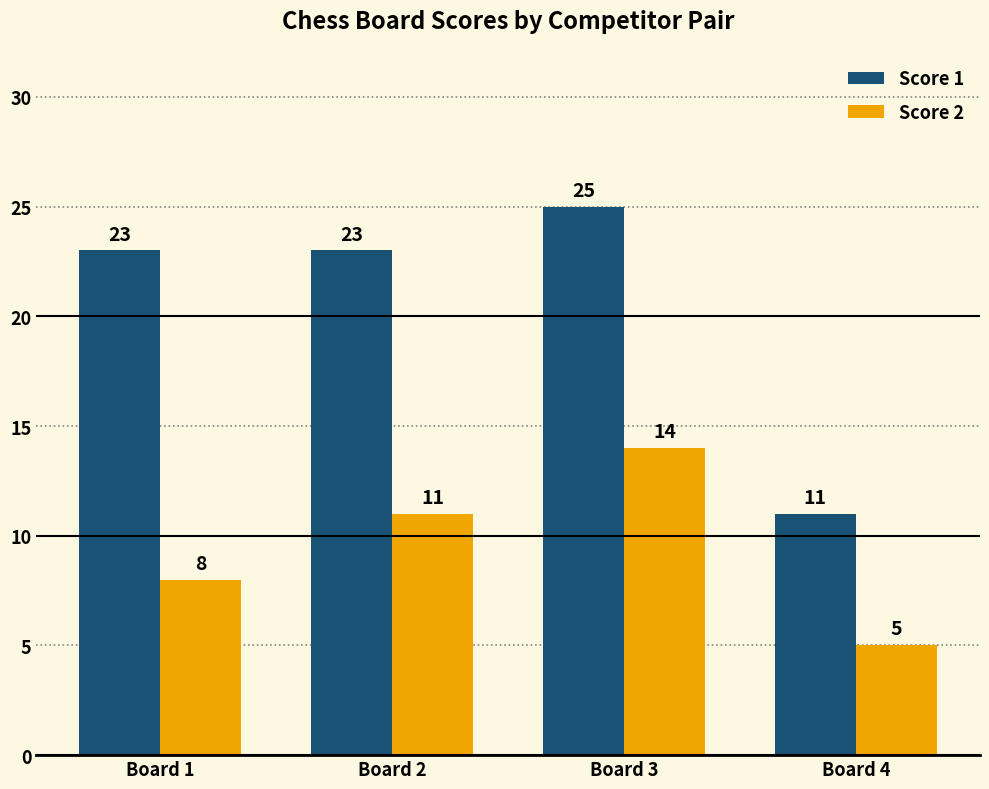

Is it true that Score 1 equals 11 at Board 4?

True